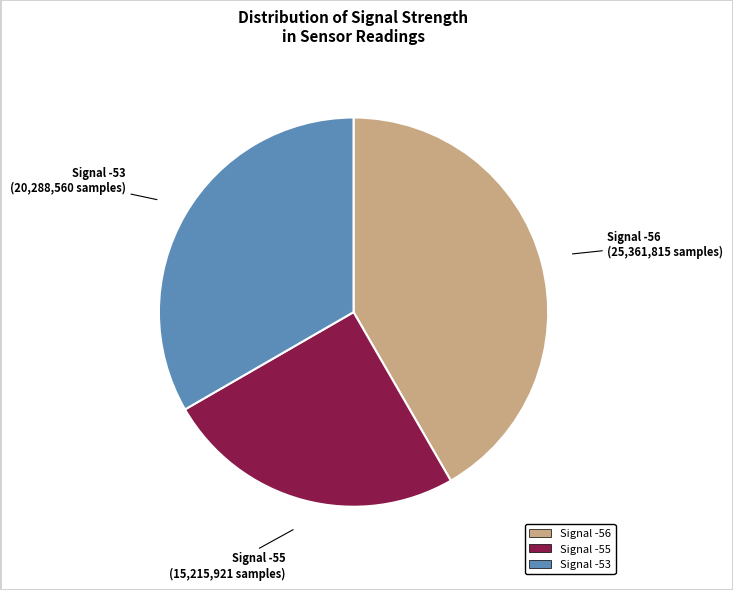

Is there a majority slice in this chart?

No